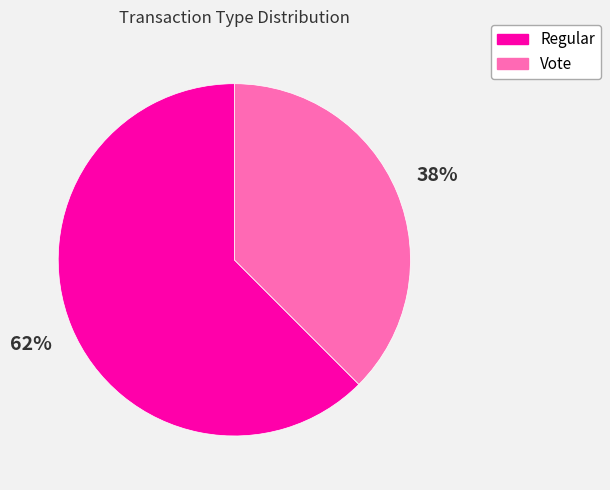

Is there a majority slice in this chart?

Yes